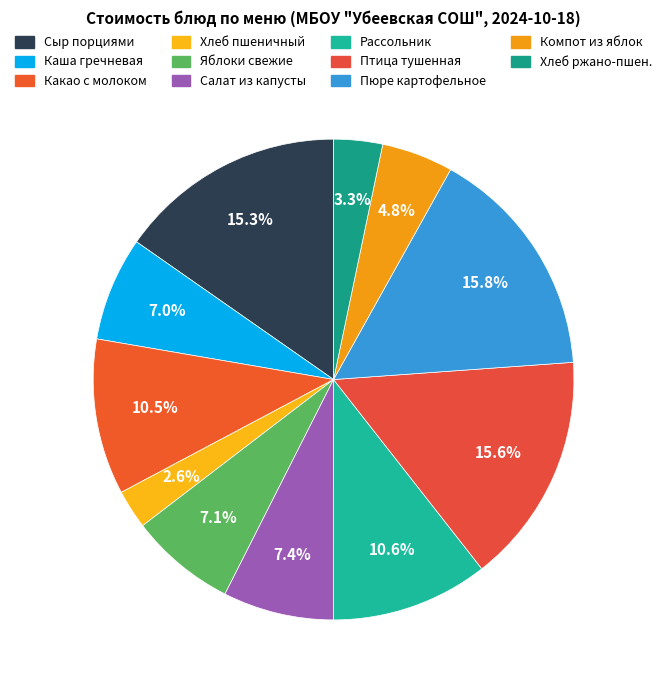

How many segments does this pie chart have?

11